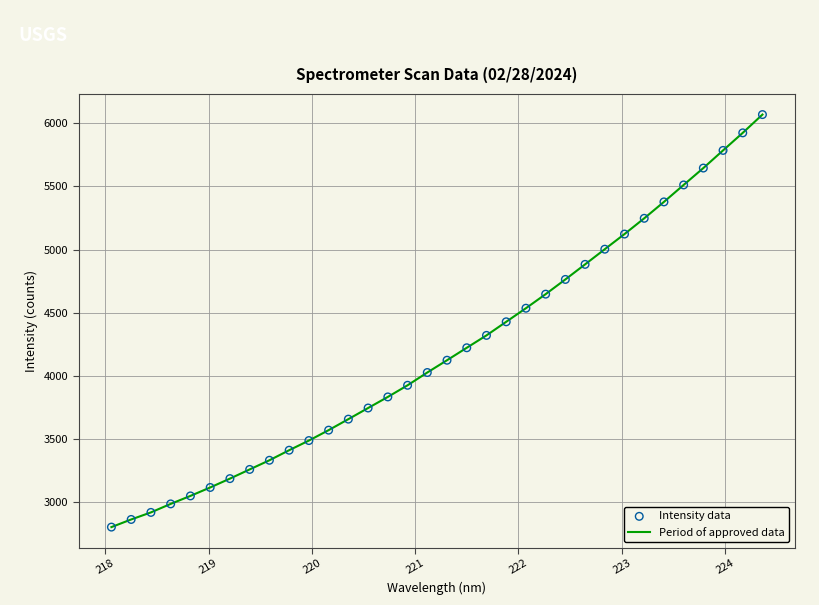

What is the difference between the maximum and minimum values?

3263.3